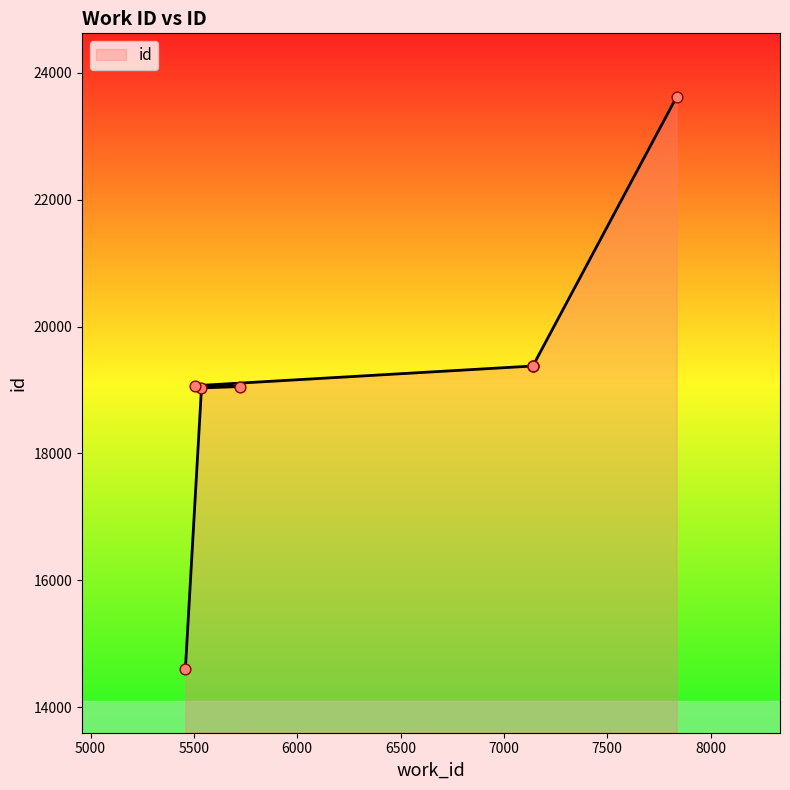

What is the change in value from 5508 to 7141?

+315